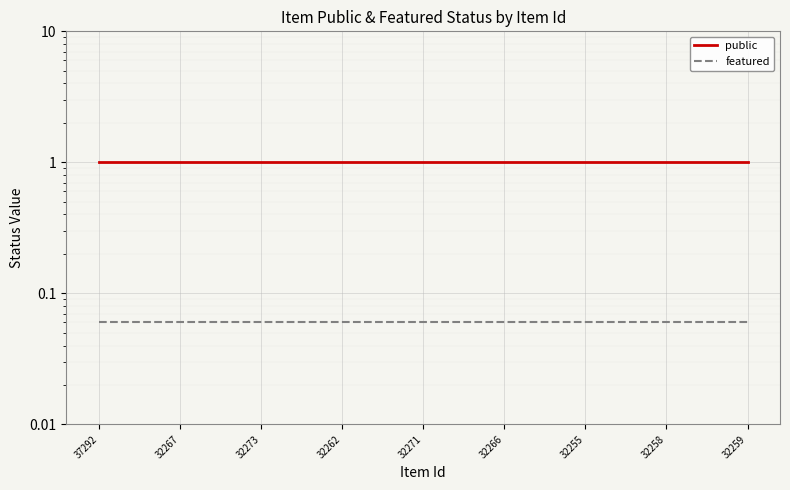

Which series has the largest range (max minus min)?

public